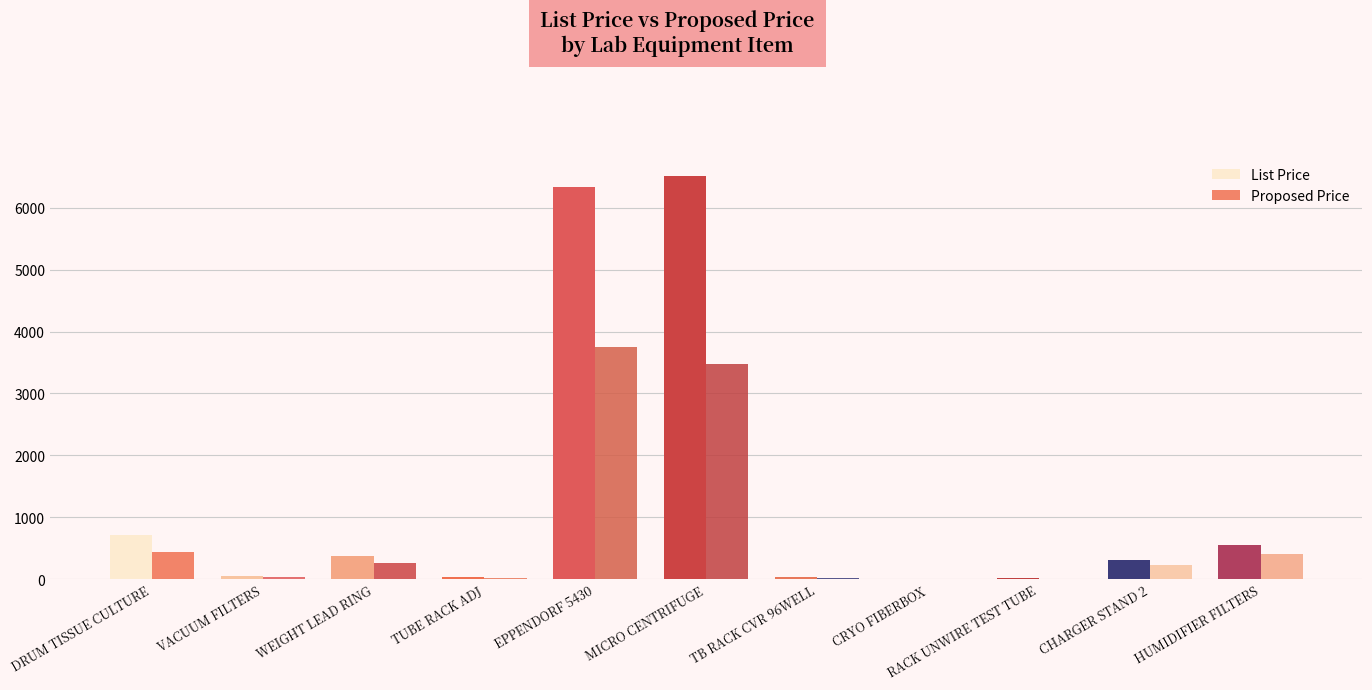

How many series are shown in this chart?

2